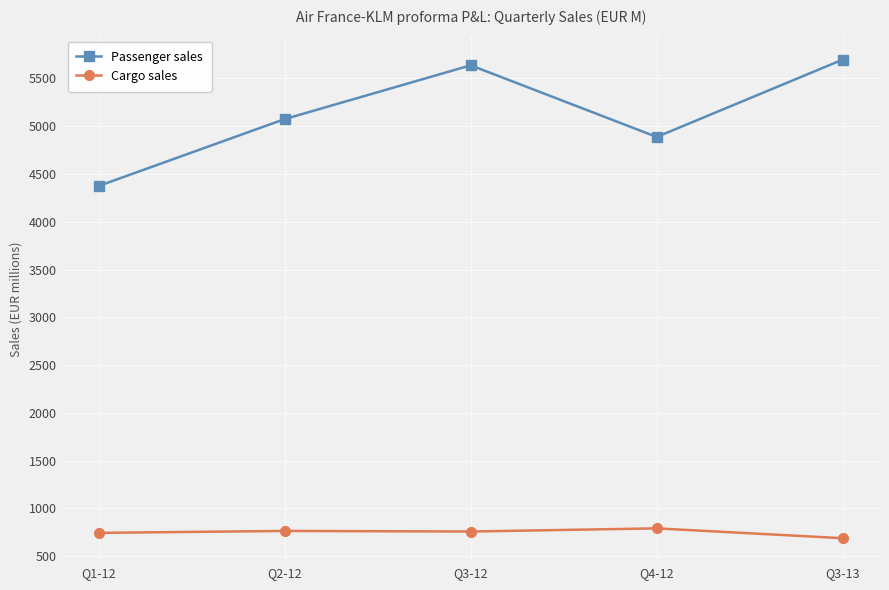

Between Q1-12 and Q3-13, which series saw the biggest shift?

Passenger sales